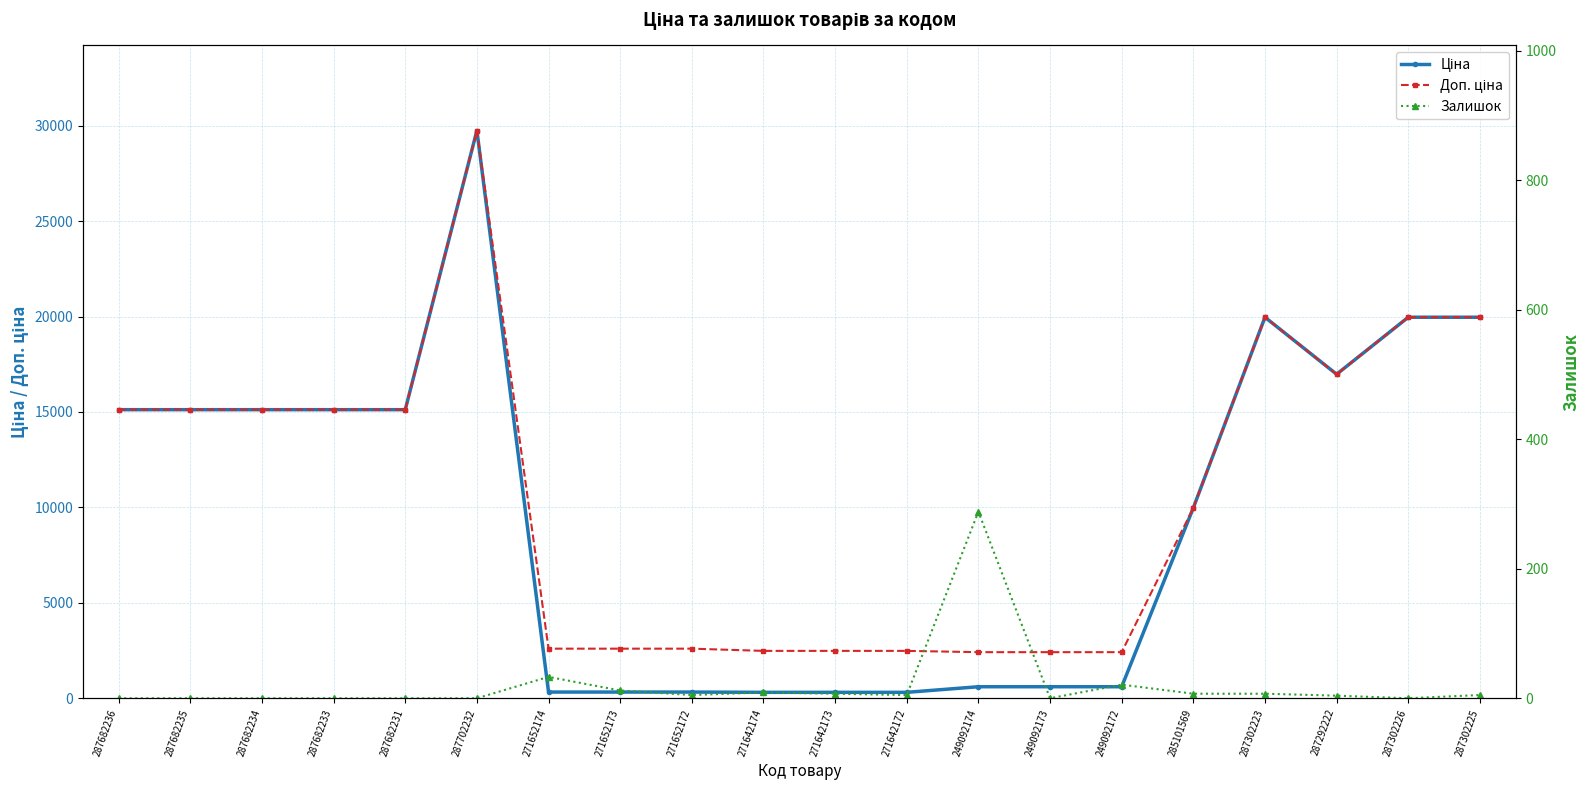

Reading right to left, what are all the values shown in this chart?

Ціна: 287302225=19964.2	287302226=19964.2	287292222=16976.3	287302223=19964.2	285101569=9975.0	249092172=603.7	249092173=603.7	249092174=603.7	271642172=310.3	271642173=310.3	271642174=310.3	271652172=324.8	271652173=324.8	271652174=324.8	287702232=29747.2	287682231=15120.0	287682233=15120.0	287682234=15120.0	287682235=15120.0	287682236=15120.0
Доп. ціна: 287302225=19964.2	287302226=19964.2	287292222=16976.3	287302223=19964.2	285101569=9975.0	249092172=2414.8	249092173=2414.8	249092174=2414.8	271642172=2482.4	271642173=2482.4	271642174=2482.4	271652172=2598.3	271652173=2598.3	271652174=2598.3	287702232=29747.2	287682231=15120.0	287682233=15120.0	287682234=15120.0	287682235=15120.0	287682236=15120.0
Залишок: 287302225=5.0	287302226=0.0	287292222=4.0	287302223=7.0	285101569=7.0	249092172=21.0	249092173=0.0	249092174=288.0	271642172=5.0	271642173=7.0	271642174=9.0	271652172=5.0	271652173=12.0	271652174=33.0	287702232=0.0	287682231=0.0	287682233=0.0	287682234=0.0	287682235=0.0	287682236=0.0